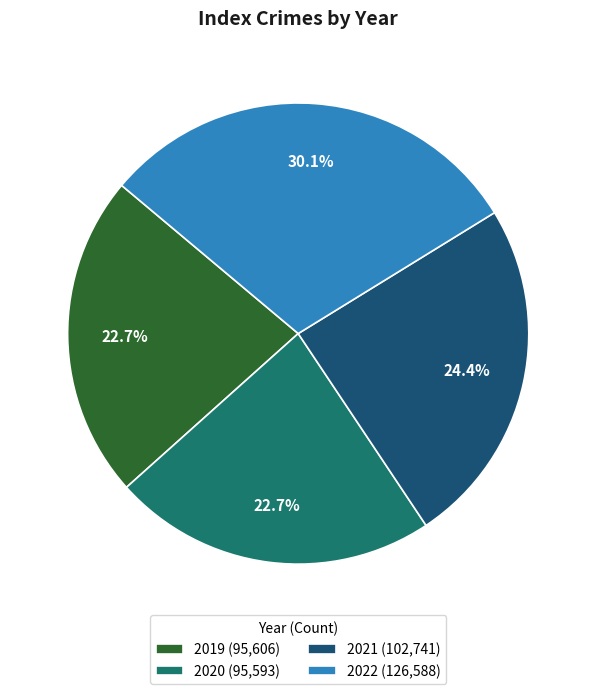

What percentage is the 2021 slice, to the nearest percent?

24%